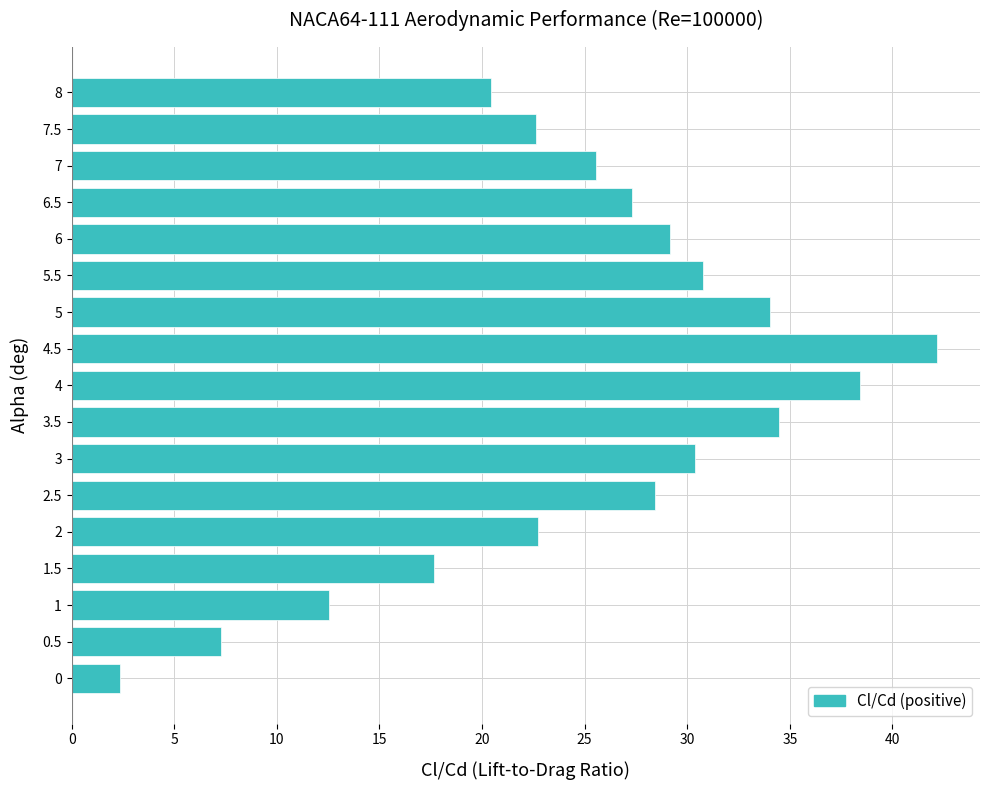

What is the minimum value shown in the chart?

2.4